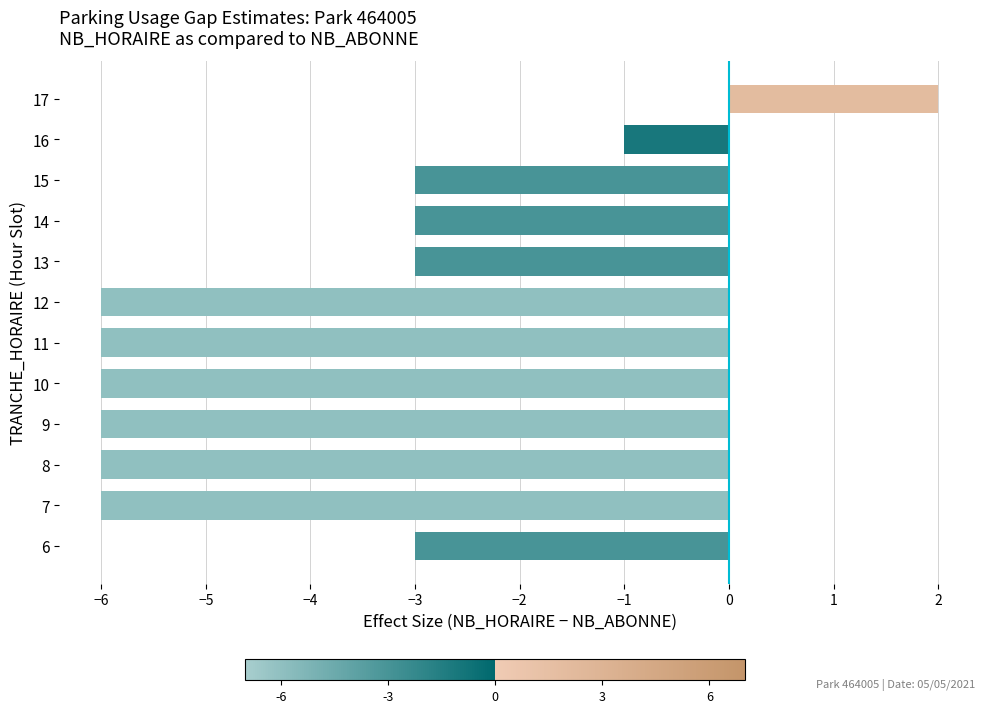

What is the approximate value at 10?

-6